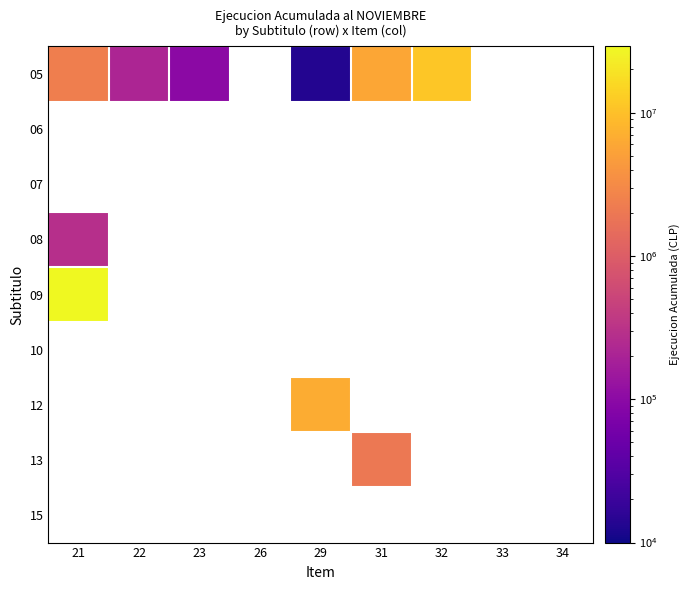

At how many categories does at least one series exceed 26829757?

1